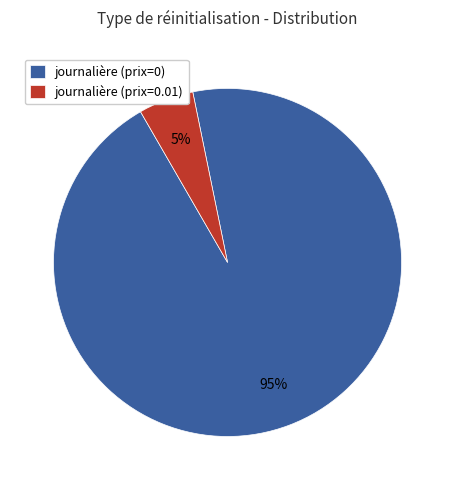

Count the number of slices in the pie.

2